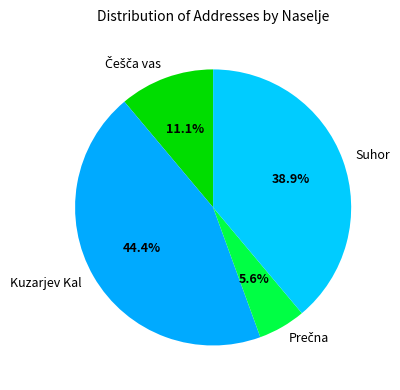

The Kuzarjev Kal slice represents 44% of the pie. True or false?

True